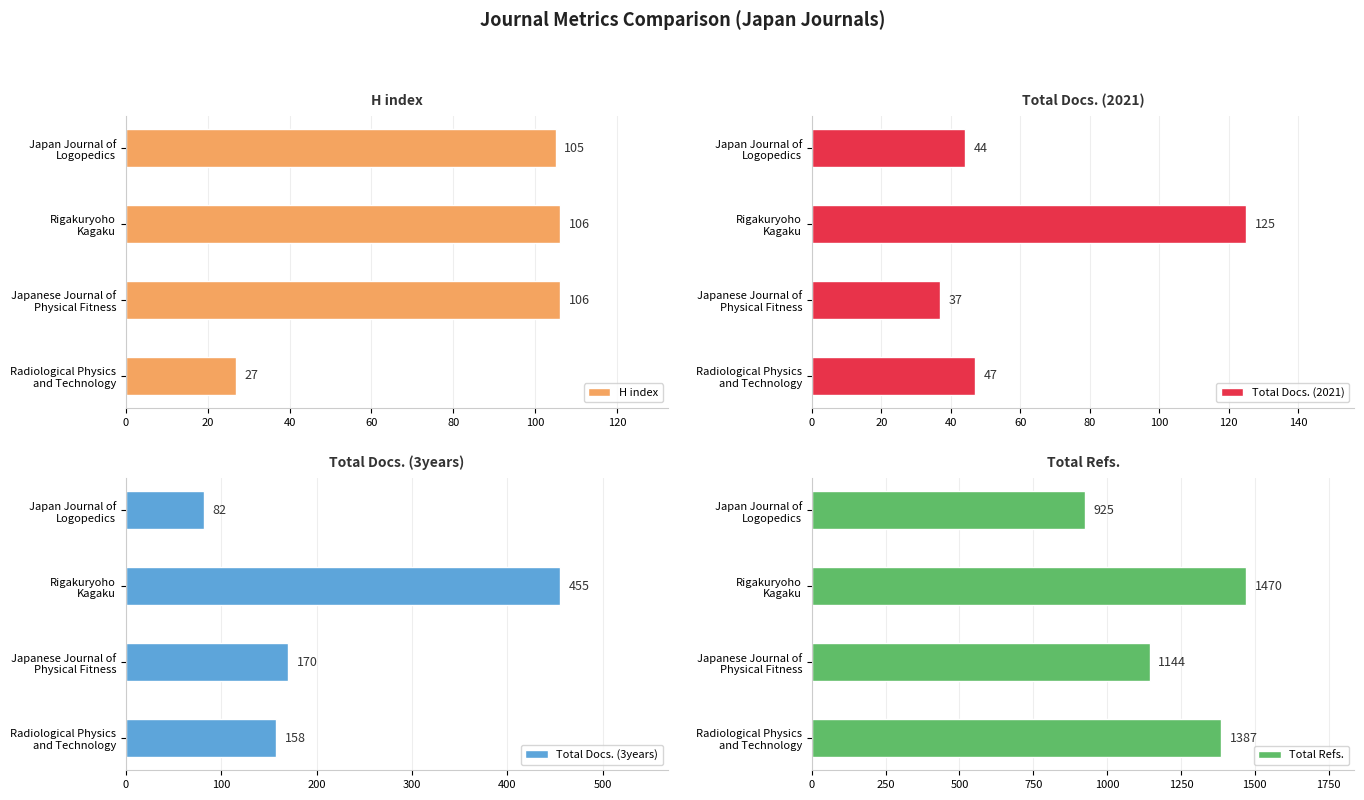

What is the average value of the H index series?

86